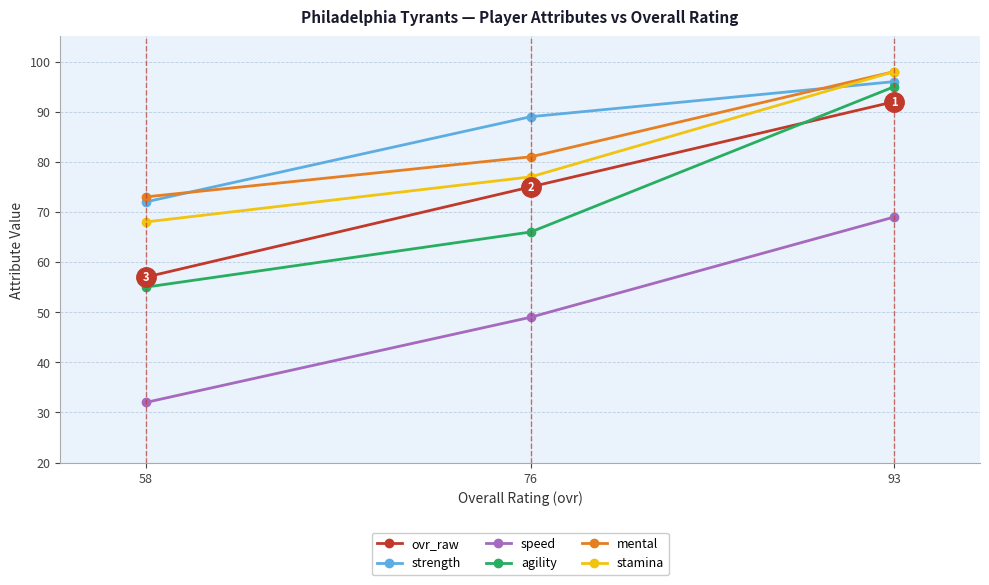

What is the approximate value of speed at 93, to the nearest 10?

70